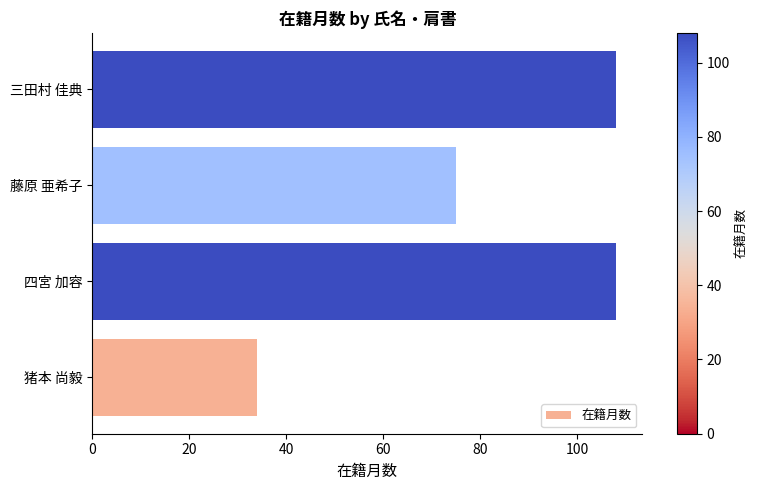

What is the smallest value displayed?

34